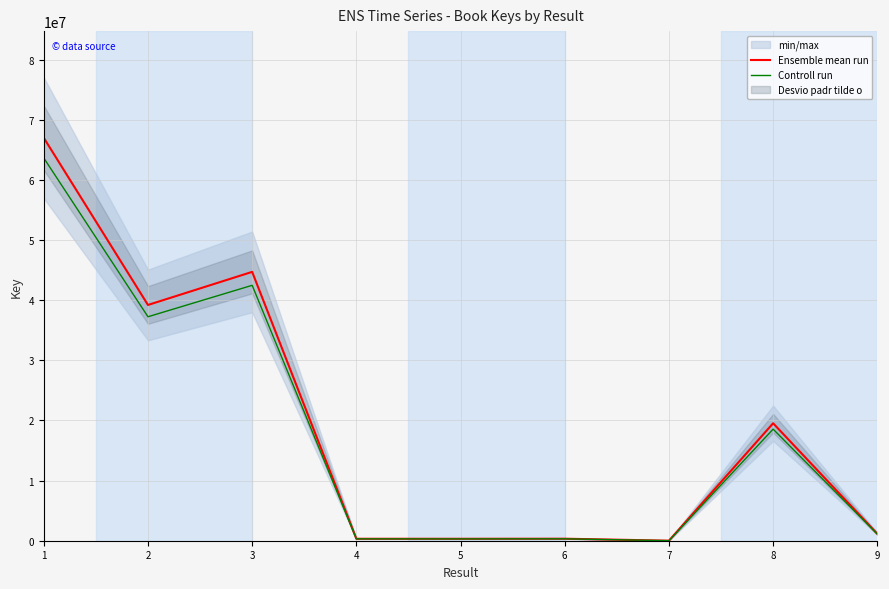

At which label is Ensemble mean run closest to 33506616?

2